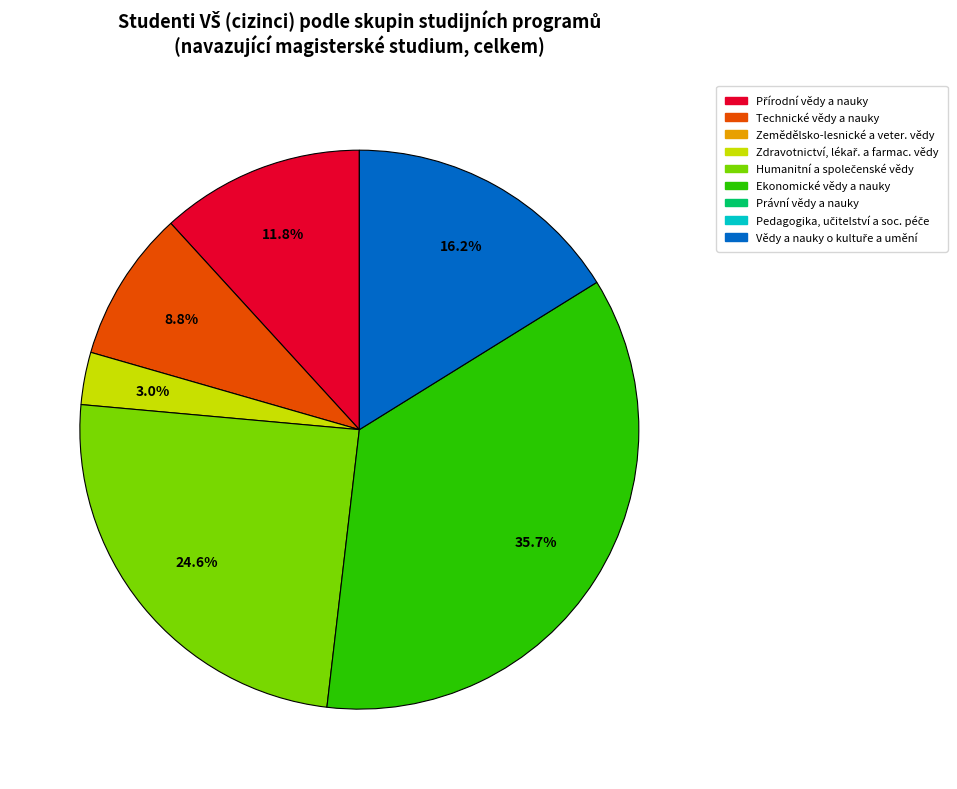

Is there any slice that represents more than half of the pie?

No